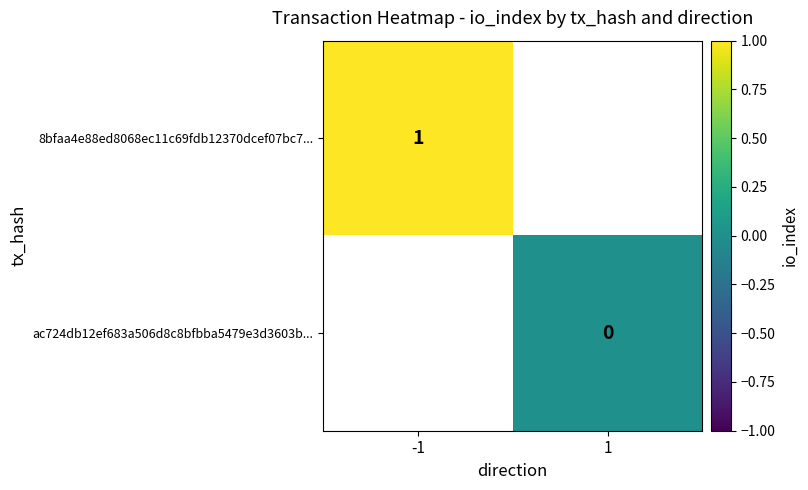

The value of 8bfaa4e88ed8068ec11c69fdb12370dcef07bc7... at -1 is 1. True or false?

True